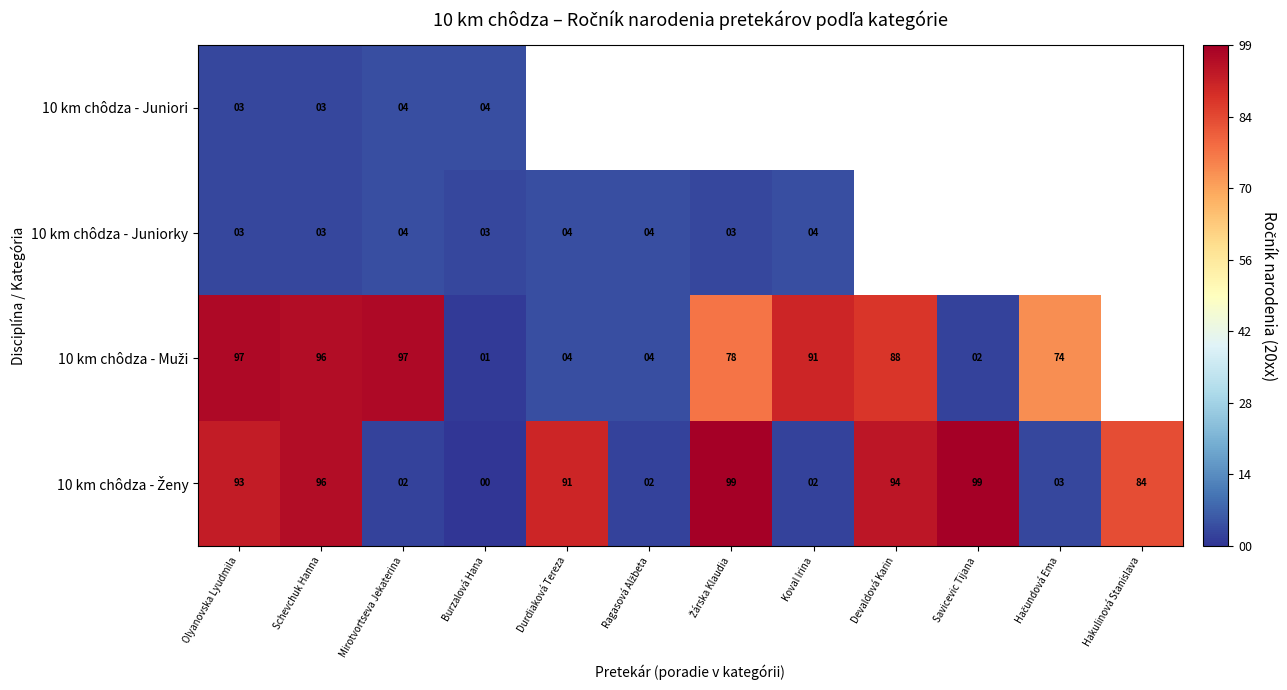

The value of 10 km chôdza - Juniorky at Durdiaková Tereza is 7. True or false?

False